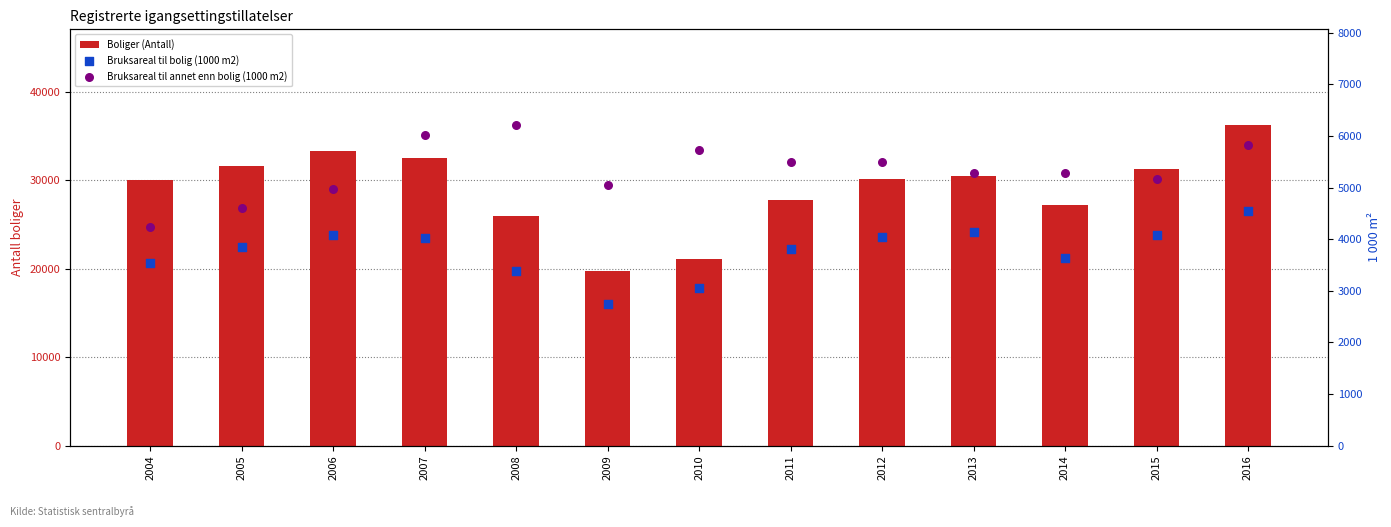

At how many categories does at least one series exceed 29734?

8